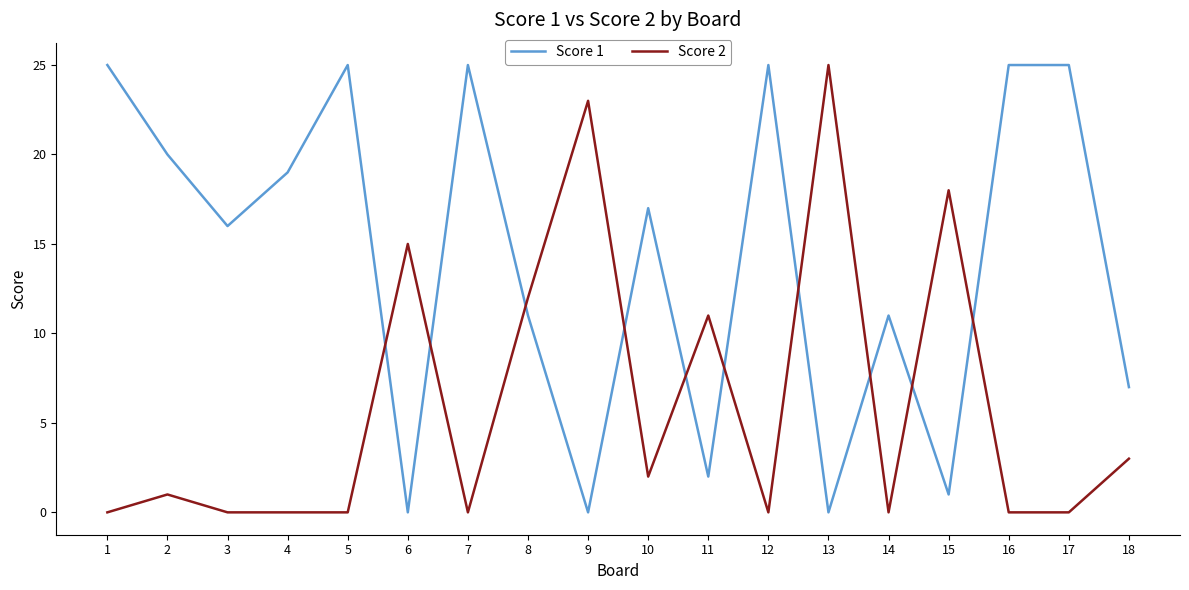

What is the approximate value of Score 2 at 11, to the nearest 5?

10